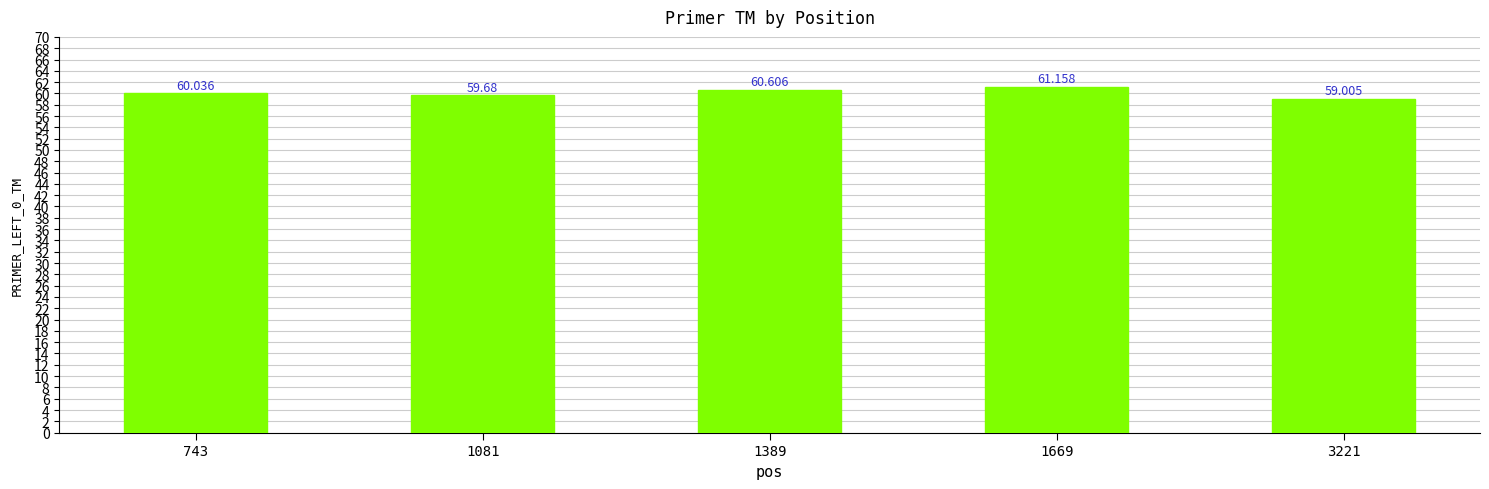

Does the chart contain any negative values?

No